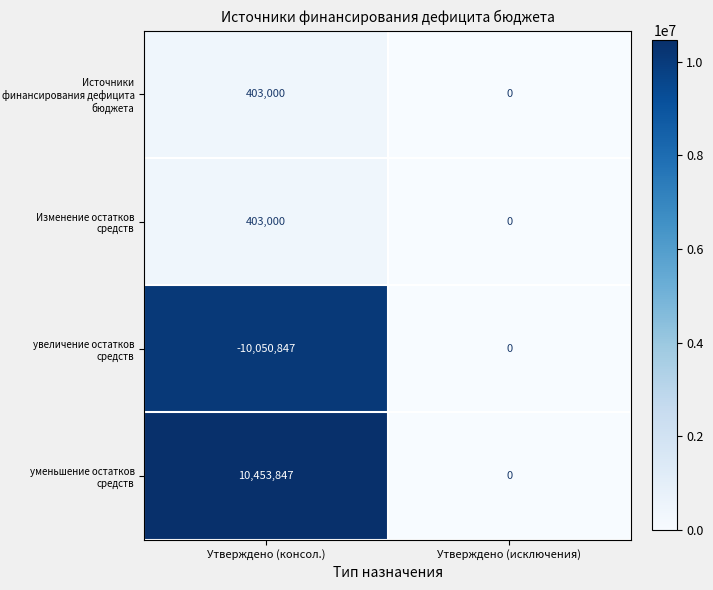

Is it true that Изменение остатков средств equals 0 at Утверждено (исключения)?

True